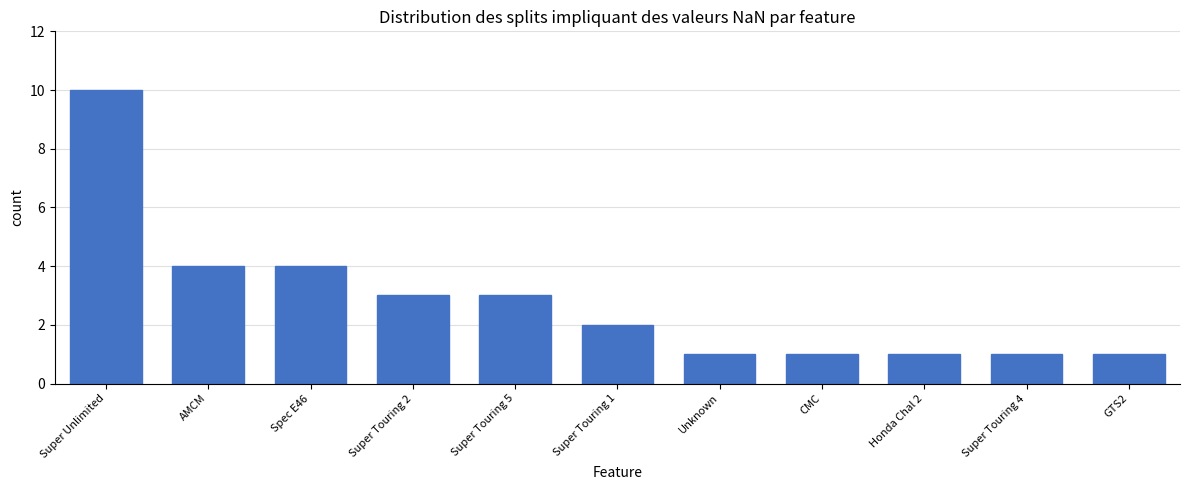

What is the value of the 11th bar from the left?

1